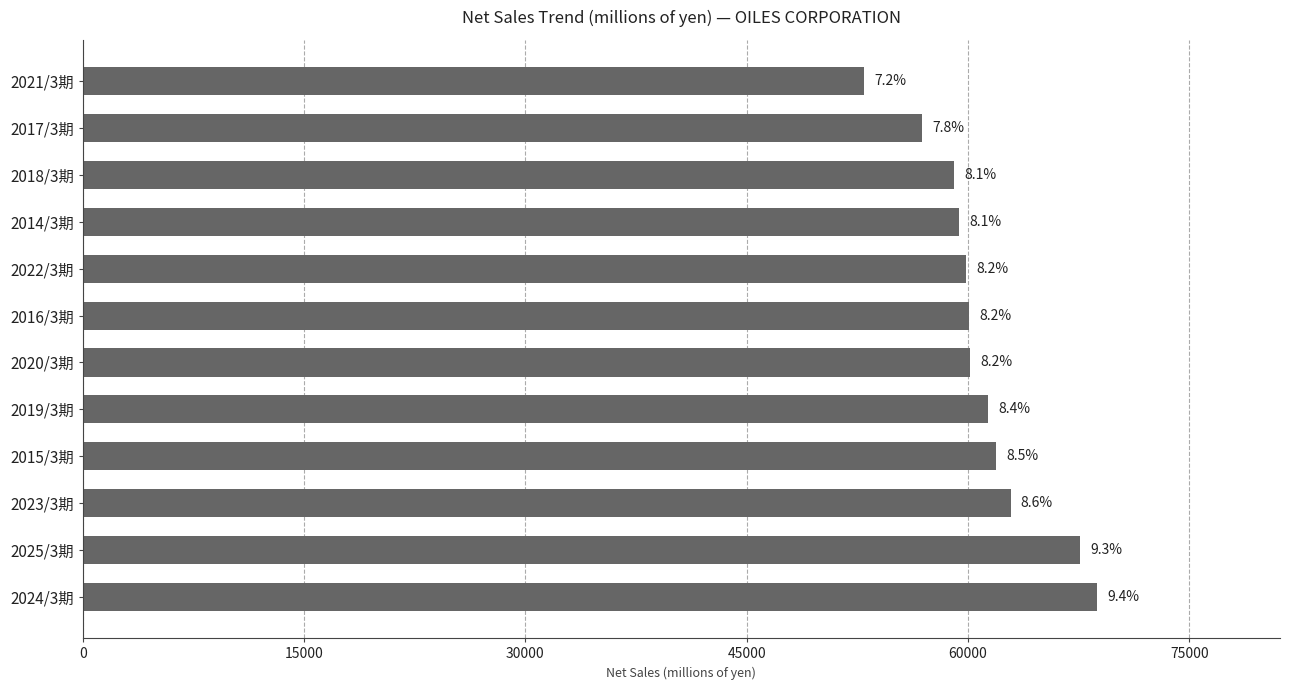

Are the bars horizontal?

Yes